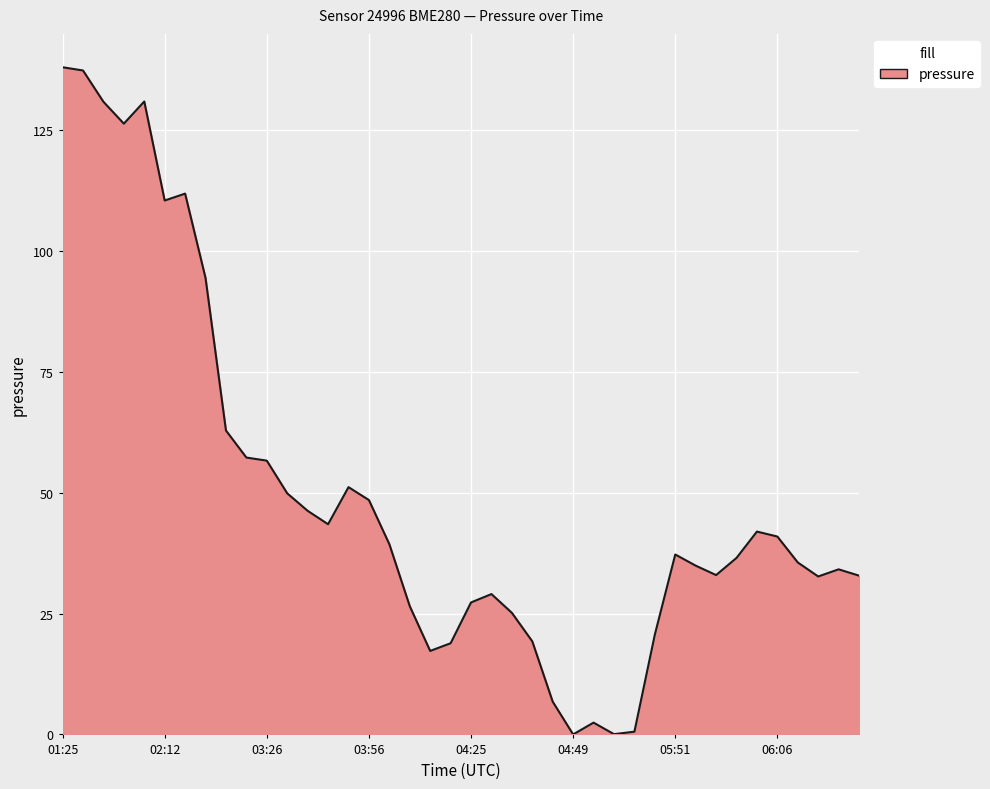

What is the difference between the maximum and minimum values?

138.0